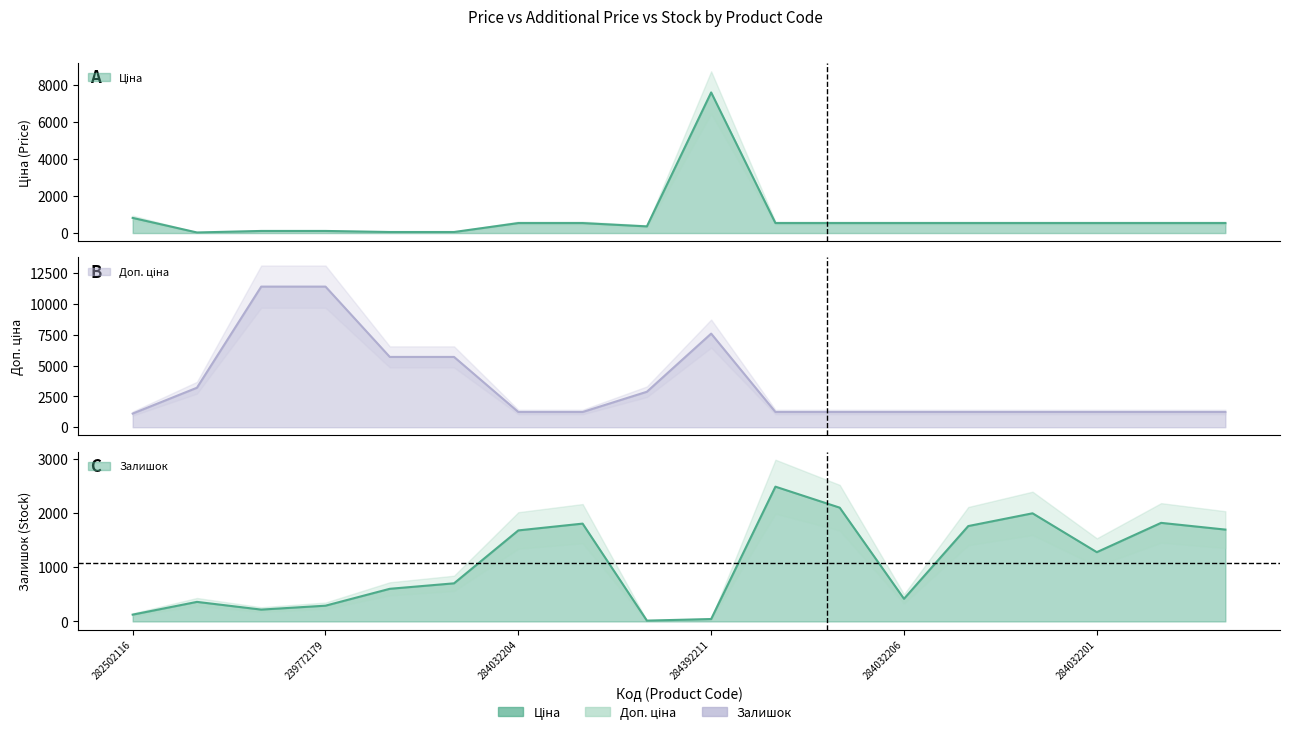

Which category has the lowest value in the Залишок series?

283532151